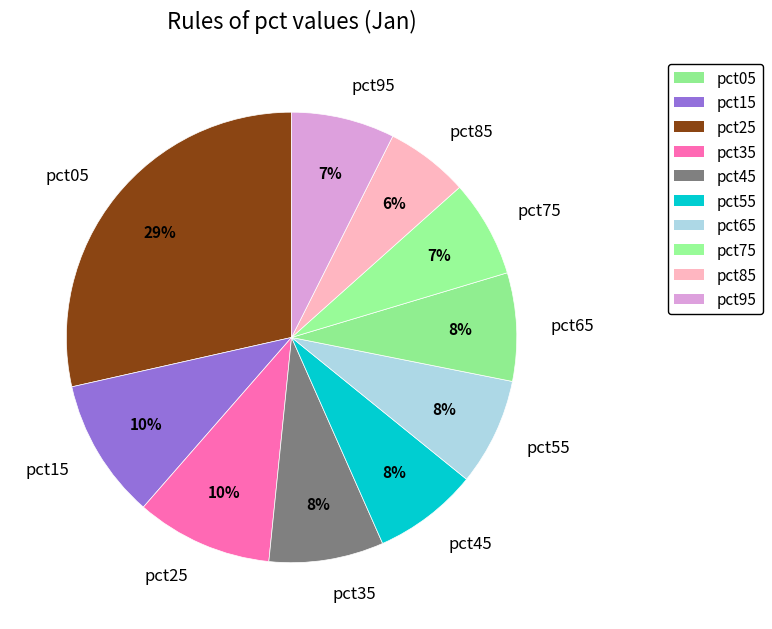

True or false: pct05 accounts for 29% of the total.

True